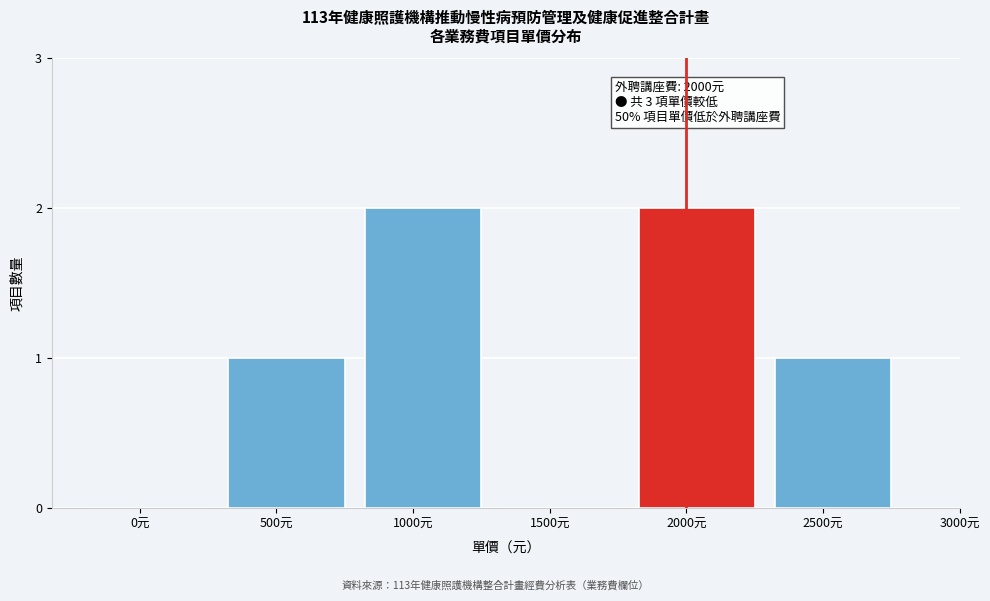

Reading left to right, what are all the values shown in this chart?

0元=0	500元=1	1000元=2	1500元=0	2000元=2	2500元=1